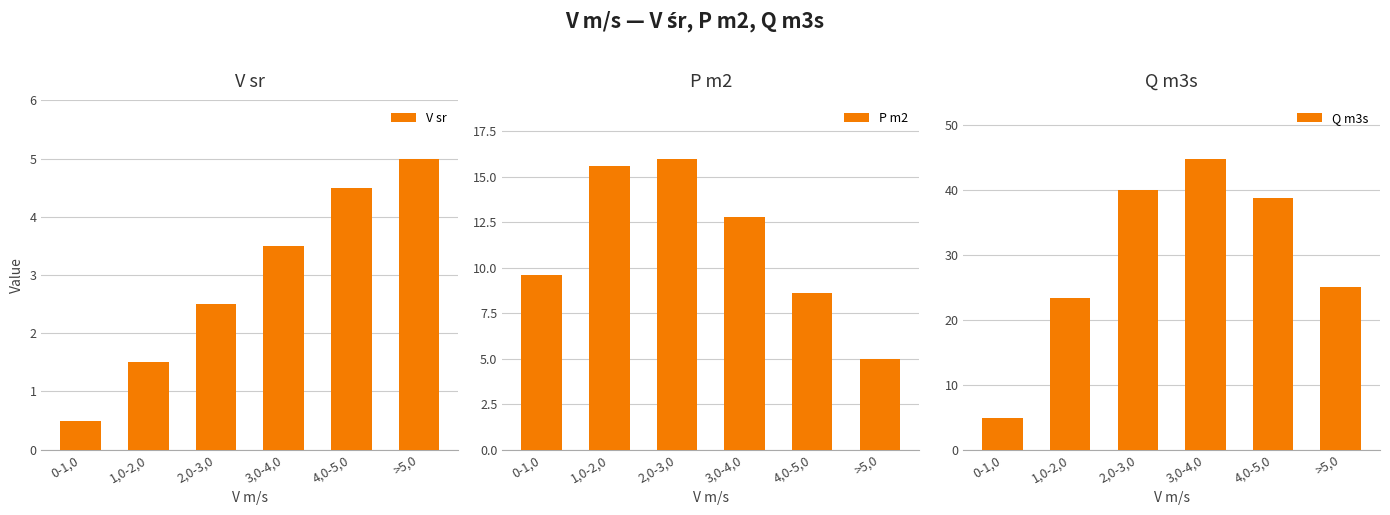

What is the difference between the maximum and minimum values in the Q m3s series?

40.0